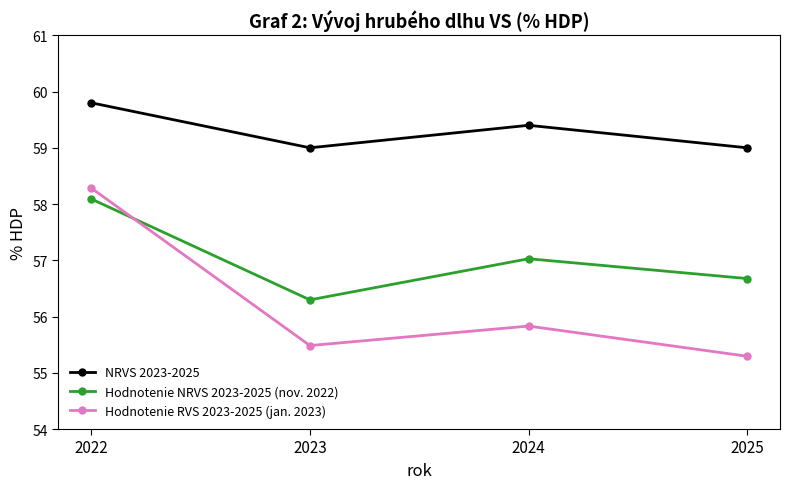

How many NRVS 2023-2025 values are between 59 and 60?

4